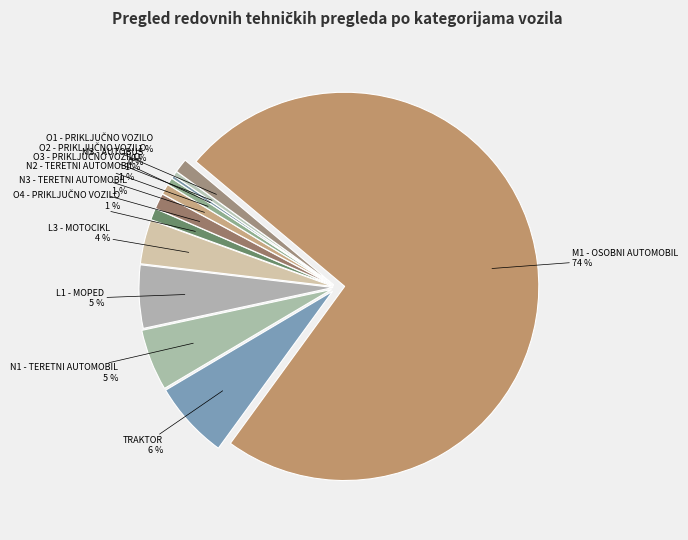

To the nearest percent, what percentage of the pie is O4 - PRIKLJUČNO VOZILO?

1%